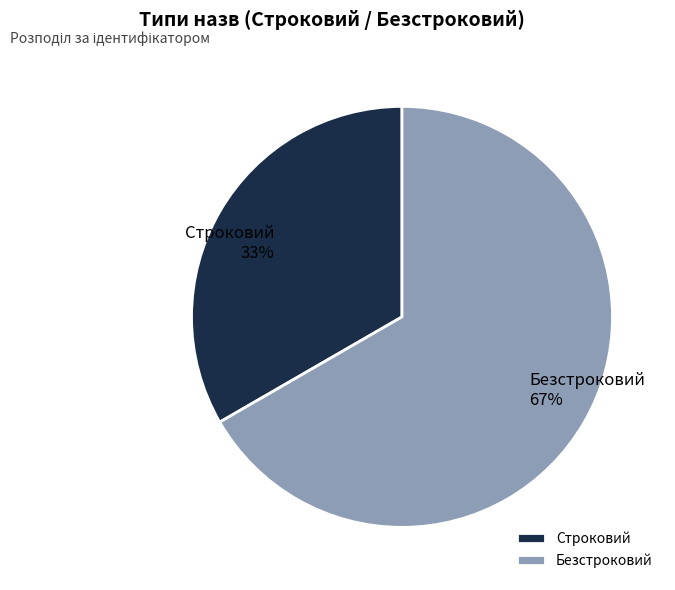

To the nearest percent, what percentage of the pie is Строковий?

33%